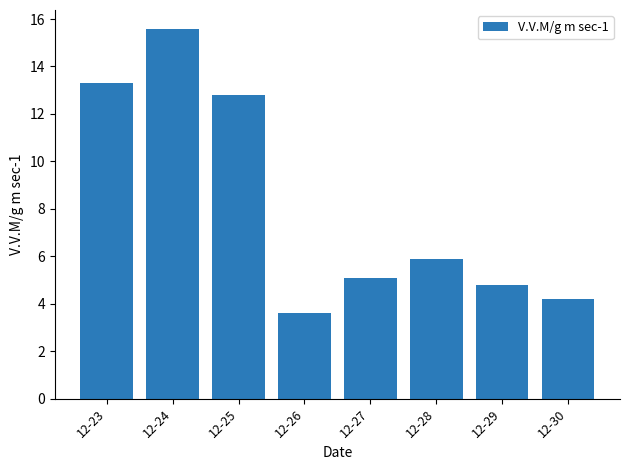

Is it true that the value at 12-25 is 20.0?

False